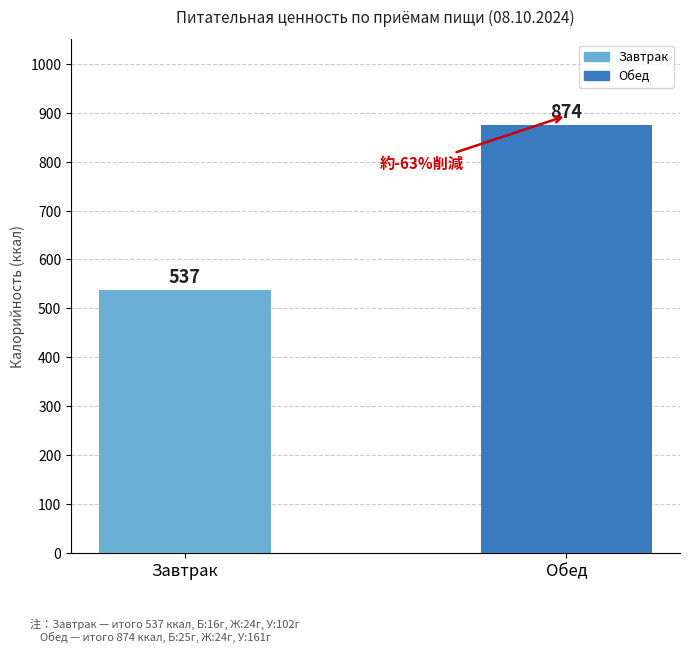

Reading left to right, what are all the values shown in this chart?

537	874